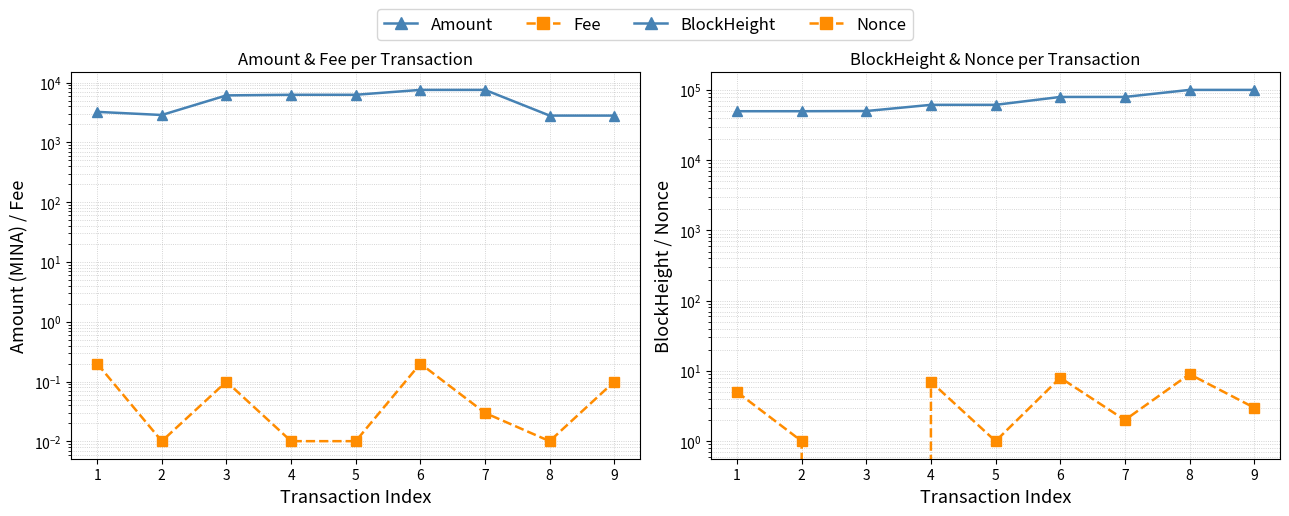

True or false: Fee has more than 1 interior local peaks.

True